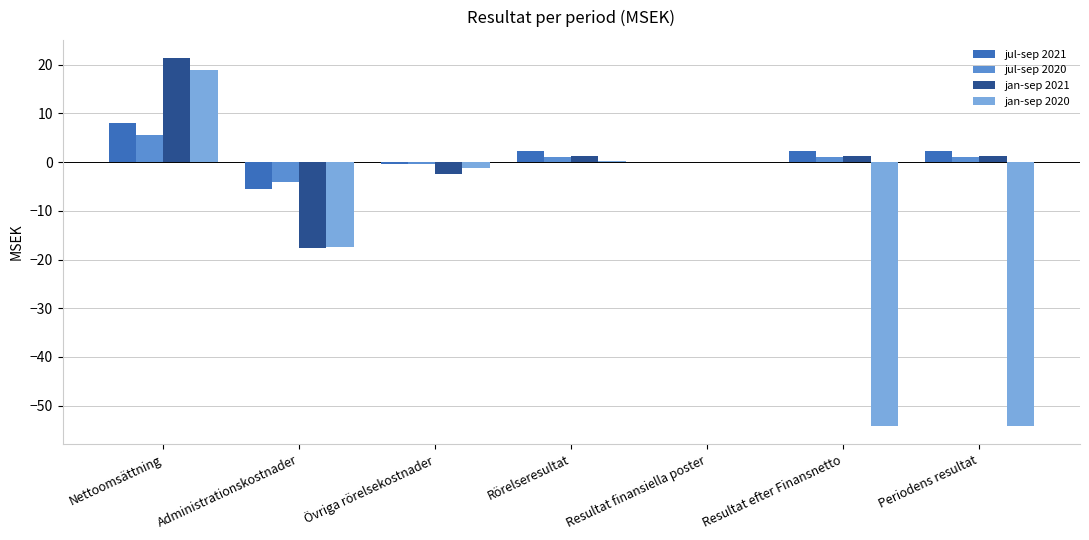

What is the maximum value for jul-sep 2021?

8.0